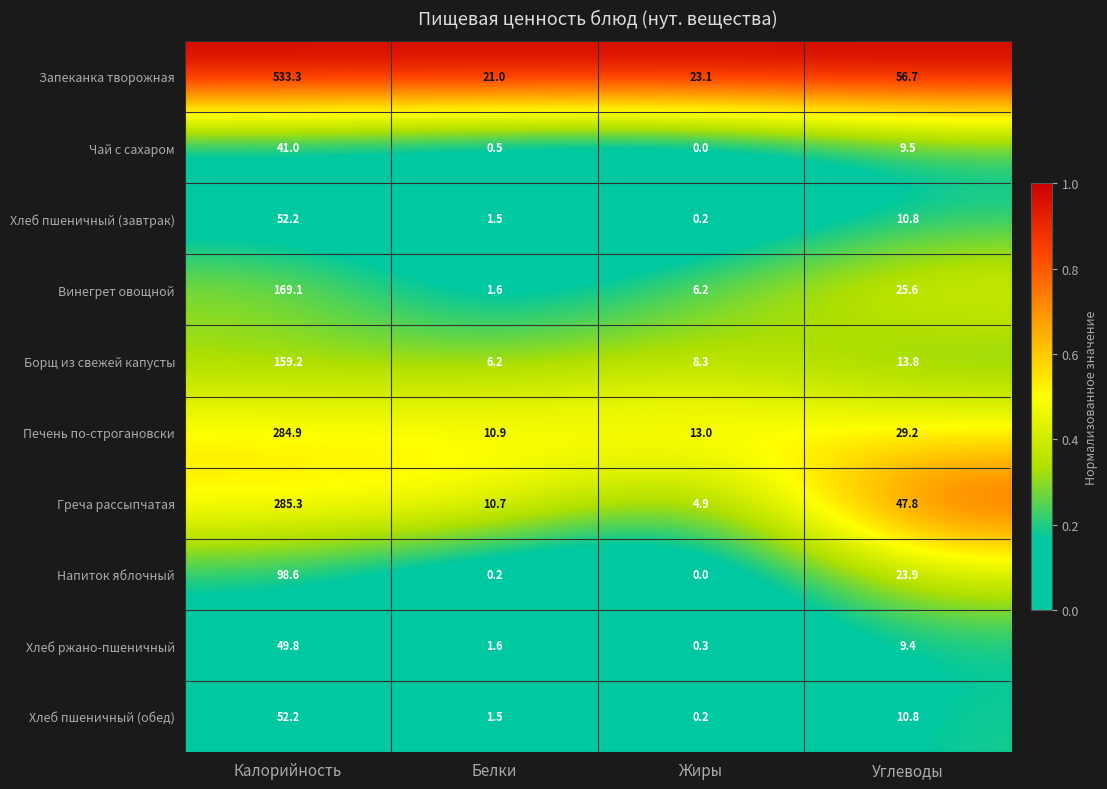

Between Калорийность and Белки, which series saw the biggest shift?

Запеканка творожная